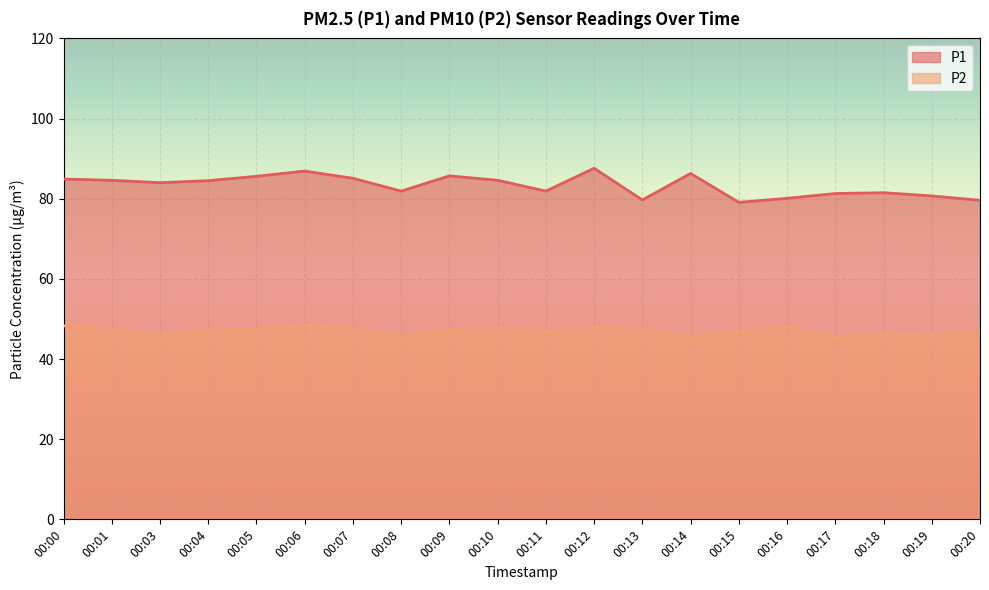

Which has a higher value, 00:06 or 00:01?

00:06